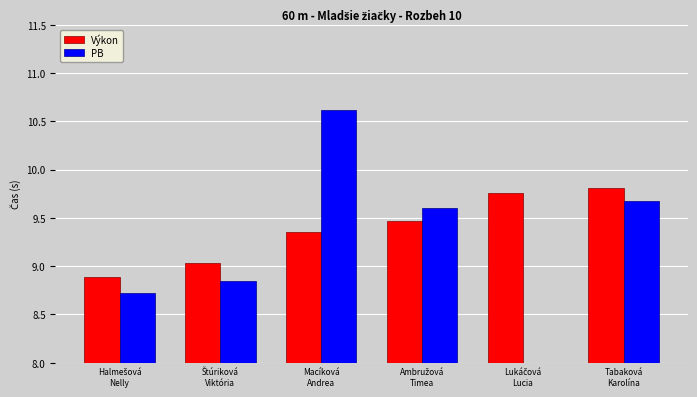

What is the value of the Výkon bar at the 6th from the left?

9.8